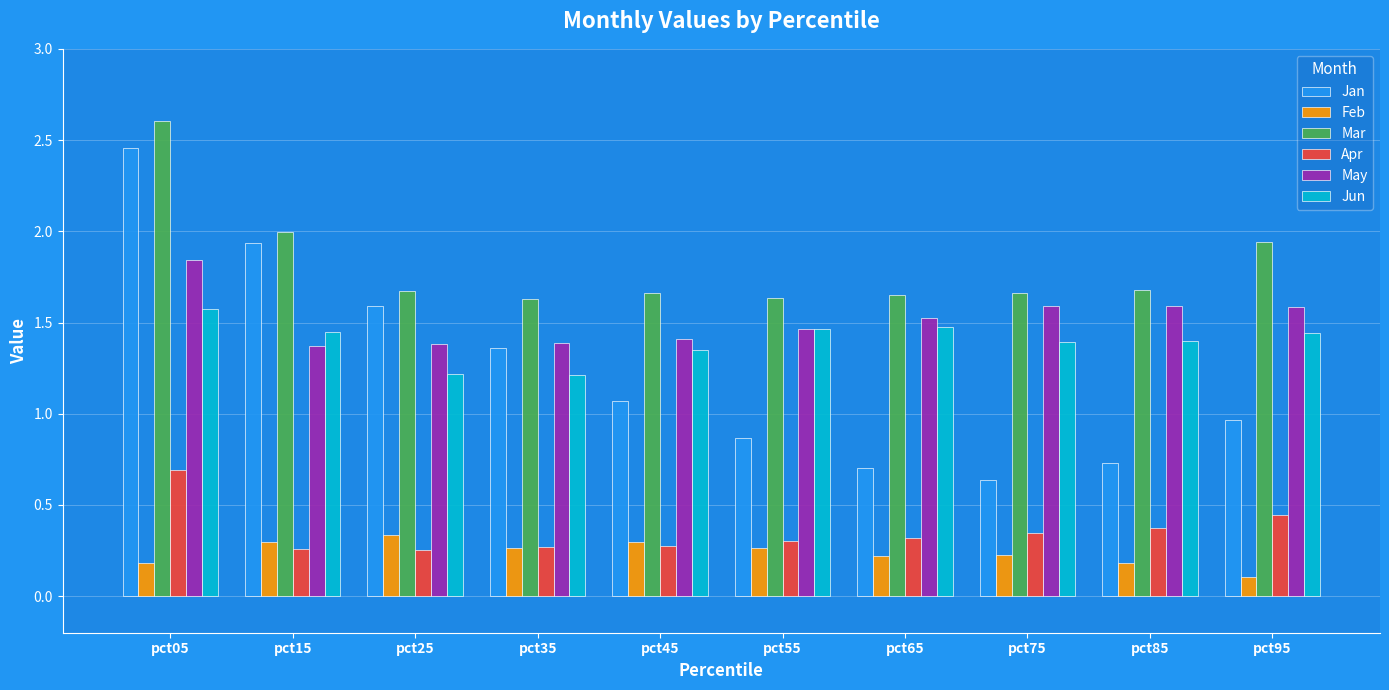

List the series in order of their peak value, lowest first.

Feb, Apr, Jun, May, Jan, Mar